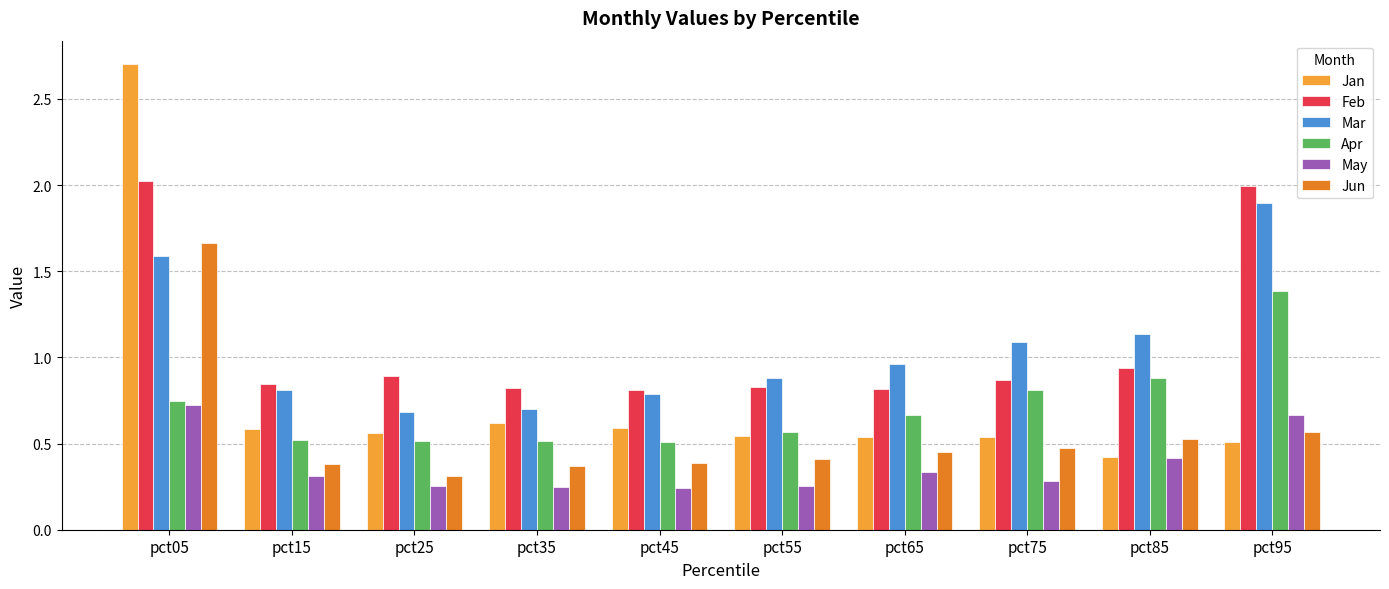

How many Apr values are between 0 and 1?

9